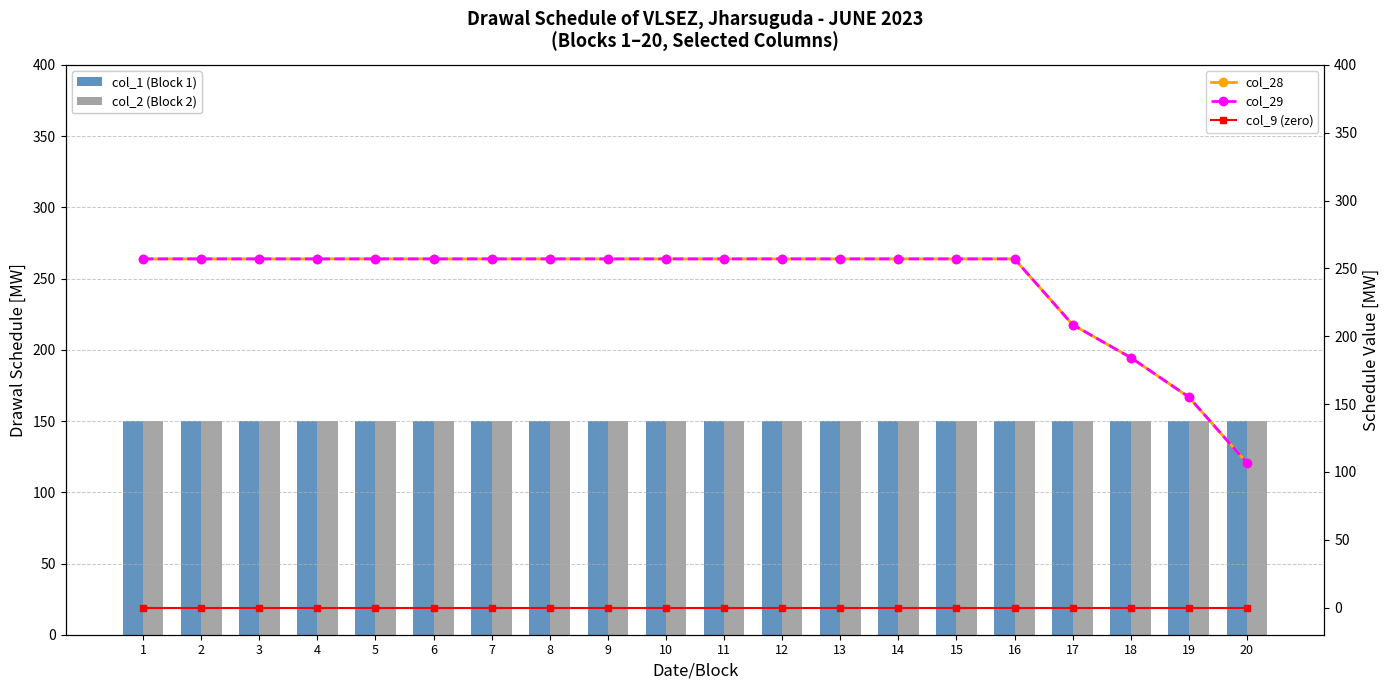

Is it true that col_1 (Block 1) equals 150.3 at 9?

True